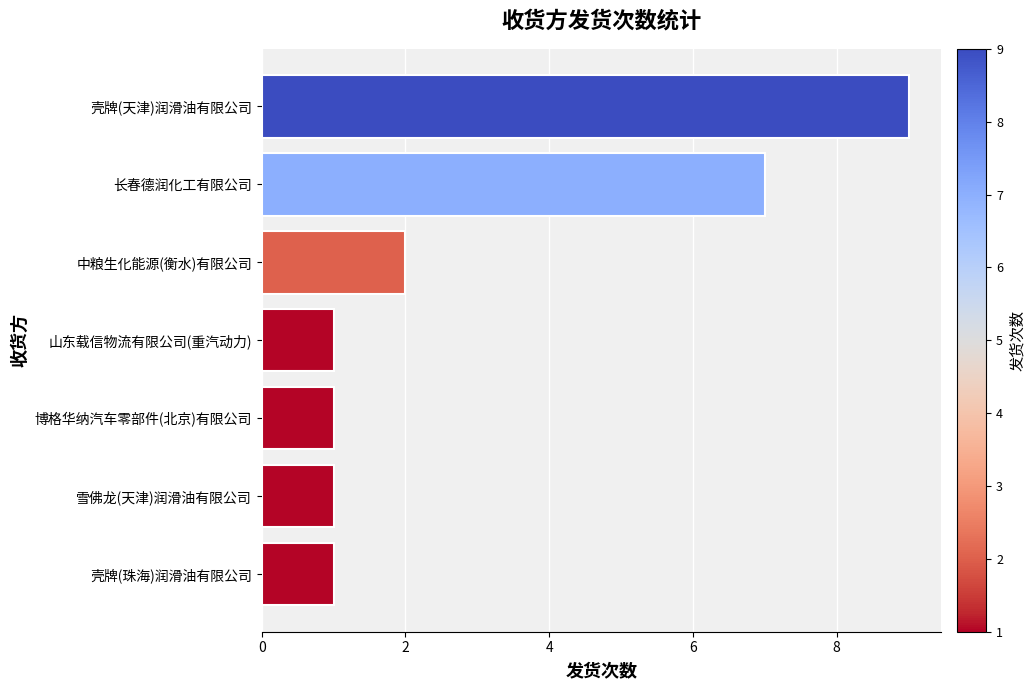

Approximately how many times larger is the value at 山东载信物流有限公司(重汽动力) compared to 博格华纳汽车零部件(北京)有限公司?

1.0